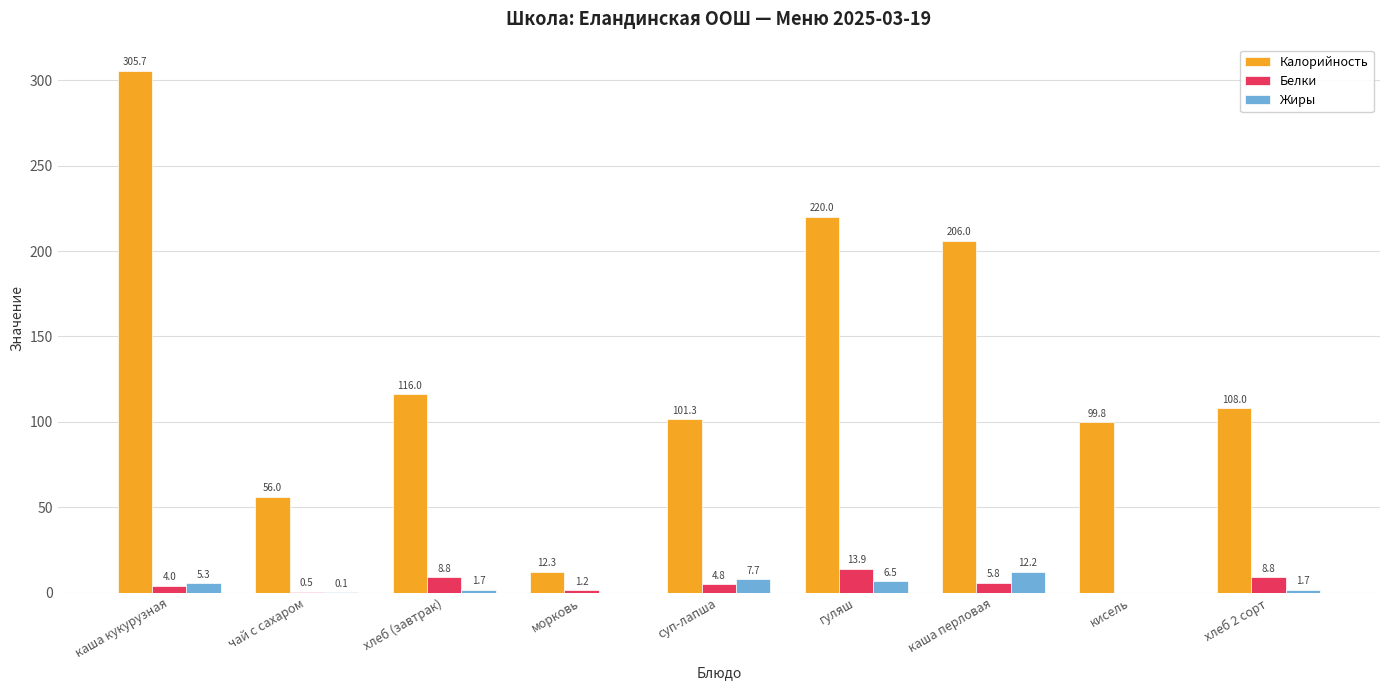

Reading left to right, transcribe all the data shown in this chart.

Калорийность: каша кукурузная=305.7	чай с сахаром=56.0	хлеб (завтрак)=116.0	морковь=12.3	суп-лапша=101.3	гуляш=220.0	каша перловая=206.0	кисель=99.8	хлеб 2 сорт=108.0
Белки: каша кукурузная=4.0	чай с сахаром=0.5	хлеб (завтрак)=8.8	морковь=1.2	суп-лапша=4.8	гуляш=13.9	каша перловая=5.8	кисель=0.0	хлеб 2 сорт=8.8
Жиры: каша кукурузная=5.3	чай с сахаром=0.1	хлеб (завтрак)=1.7	морковь=0.0	суп-лапша=7.7	гуляш=6.5	каша перловая=12.2	кисель=0.0	хлеб 2 сорт=1.7